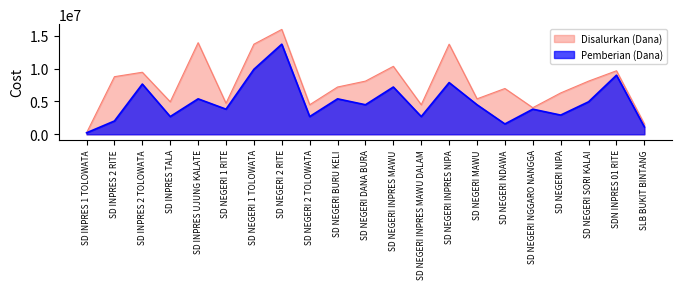

How many data points does each series have?

21